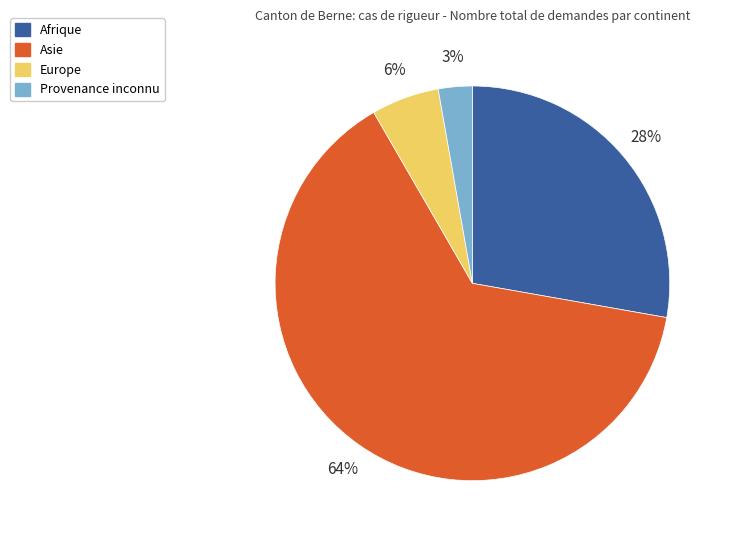

Which slice represents more than half of the pie?

Asie